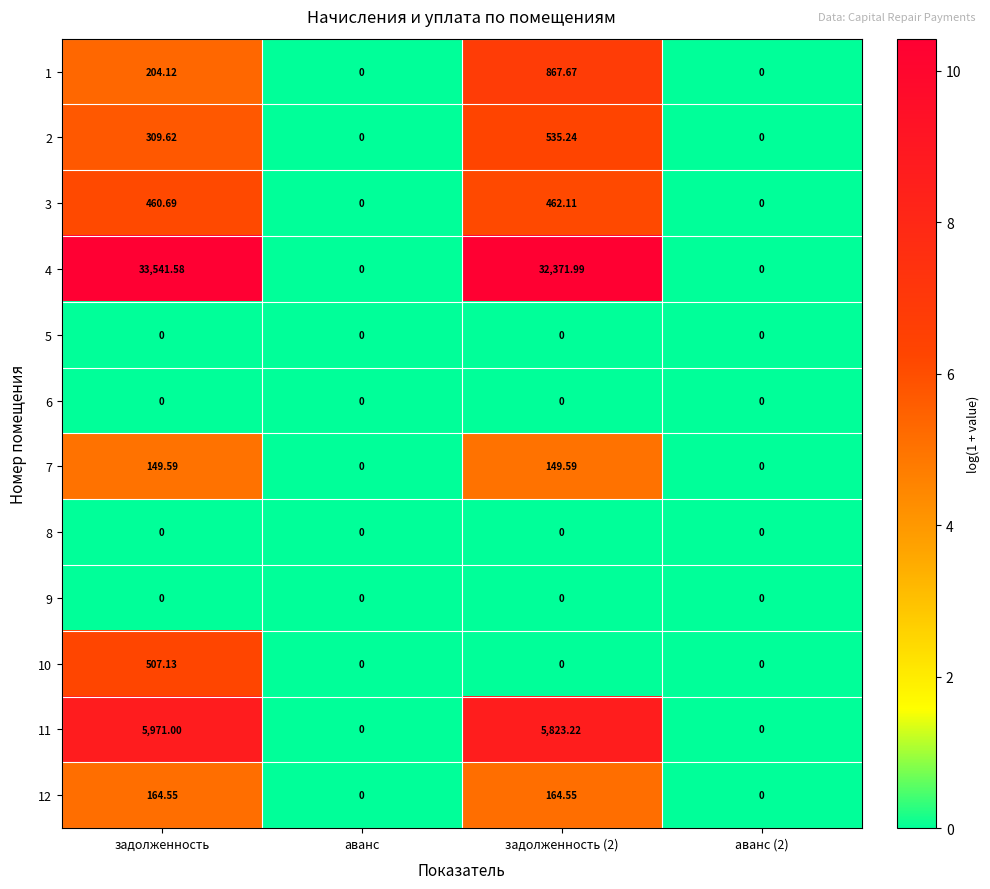

Where does the 2 series first go above 309?

задолженность